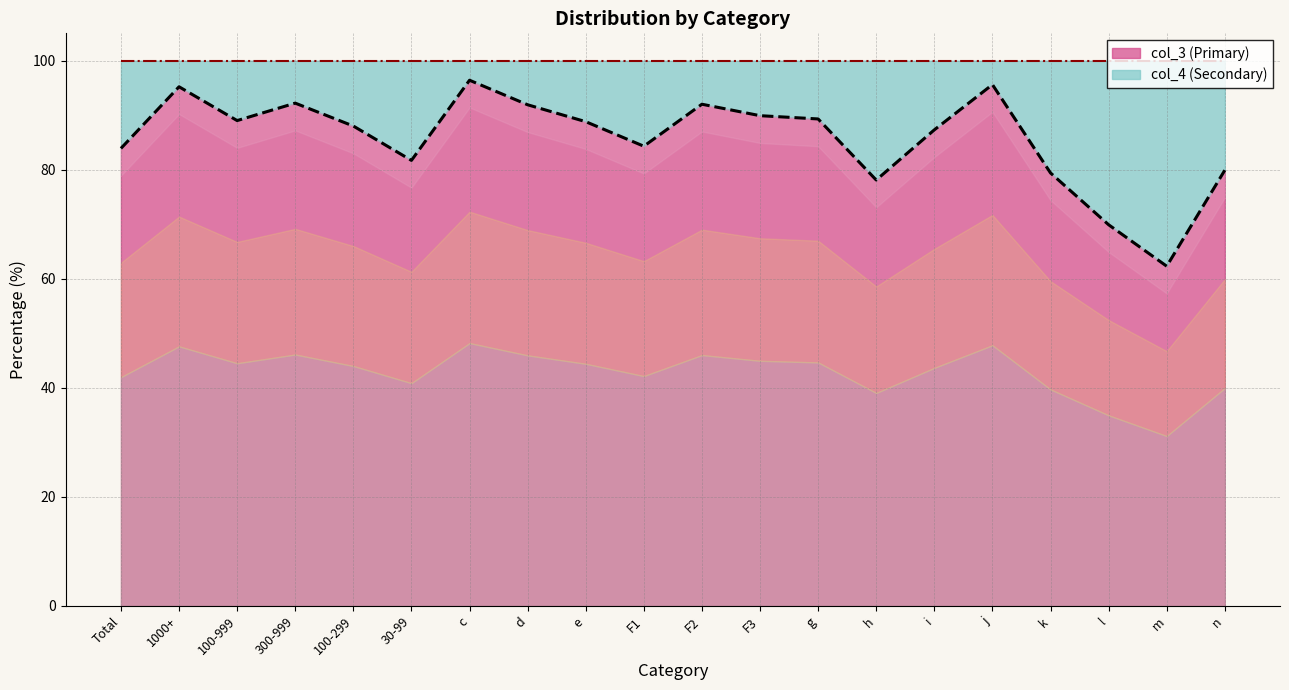

Rank the categories by value from lowest to highest.

m, l, h, k, n, 30-99, Total, F1, i, 100-299, e, 100-999, g, F3, d, F2, 300-999, 1000+, j, c